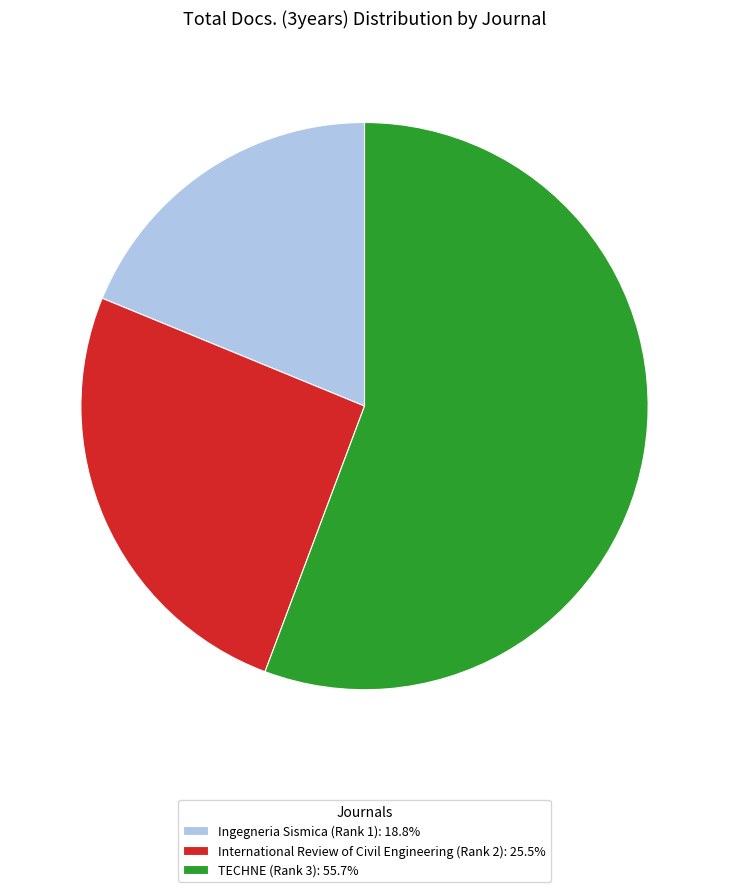

The TECHNE (Rank 3) slice represents 49% of the pie. True or false?

False